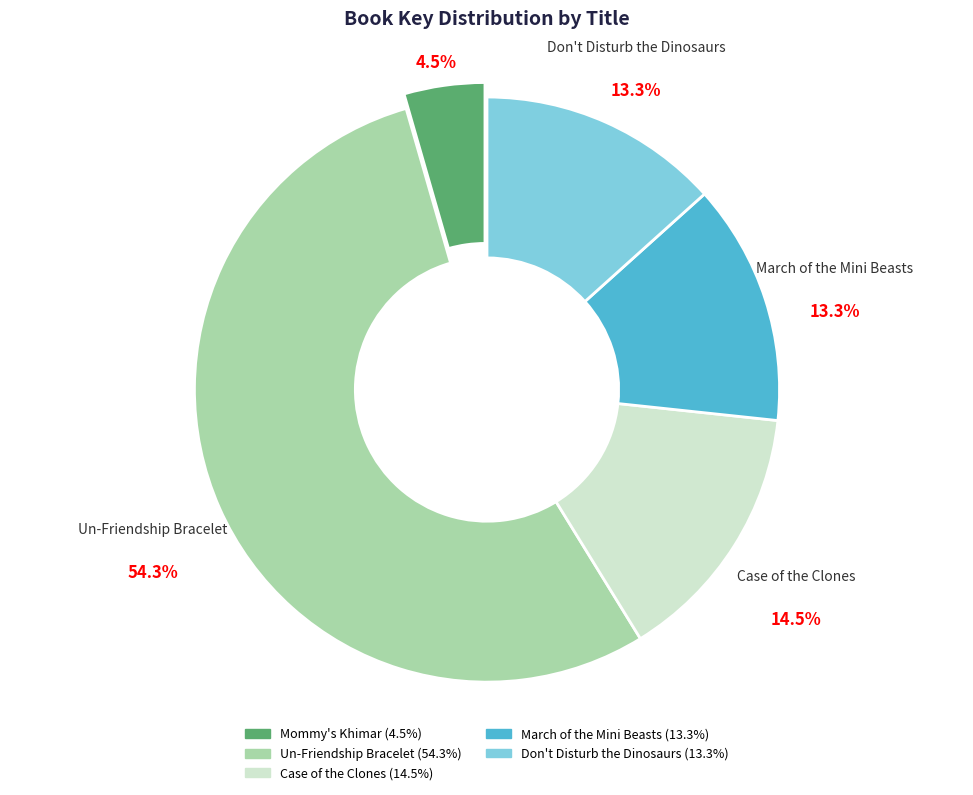

The Mommy's Khimar slice represents 4% of the pie. True or false?

True